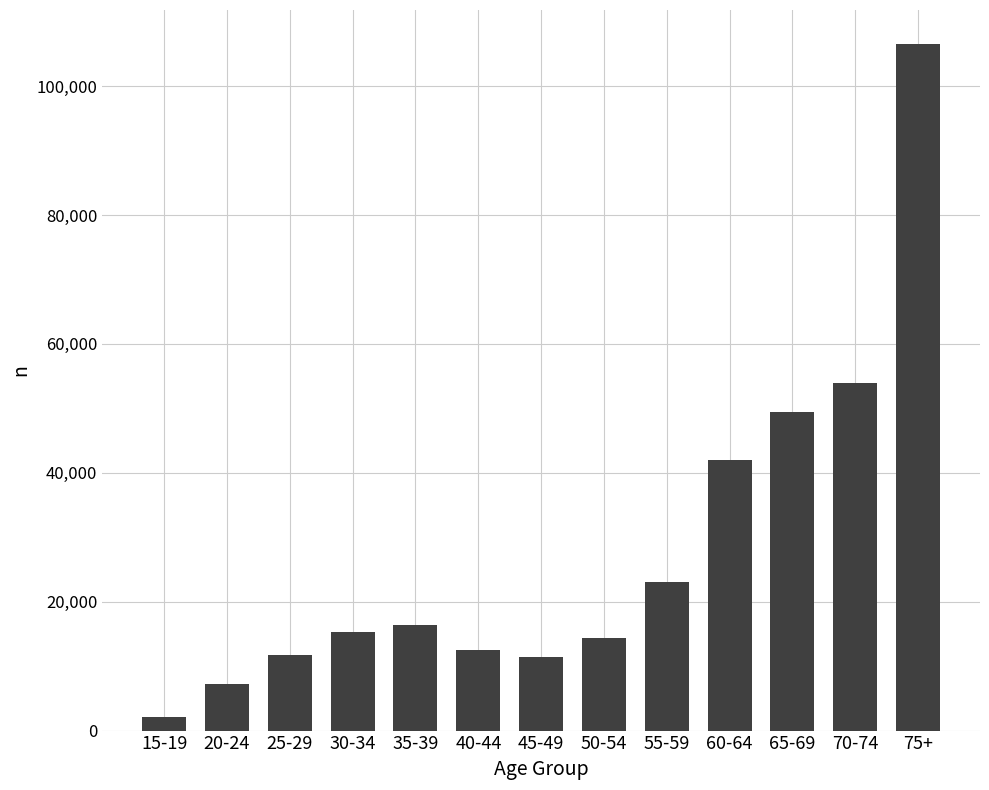

How many data points does each series have?

13